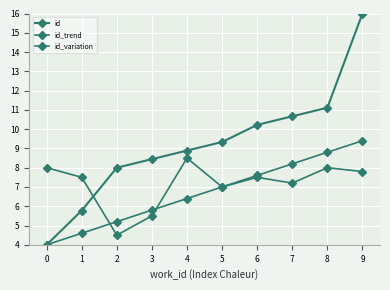

How many series are shown in this chart?

3